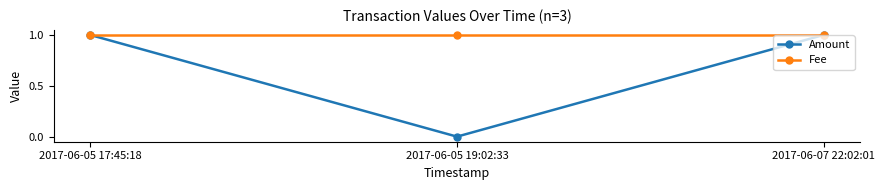

What value does the Fee series have at 2017-06-05 19:02:33?

1